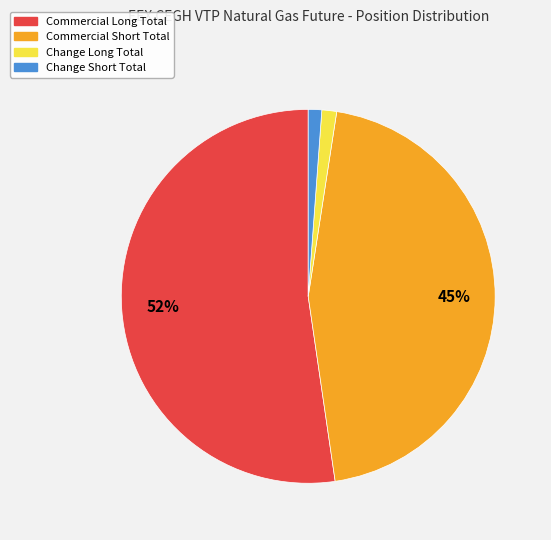

Count the number of slices in the pie.

4